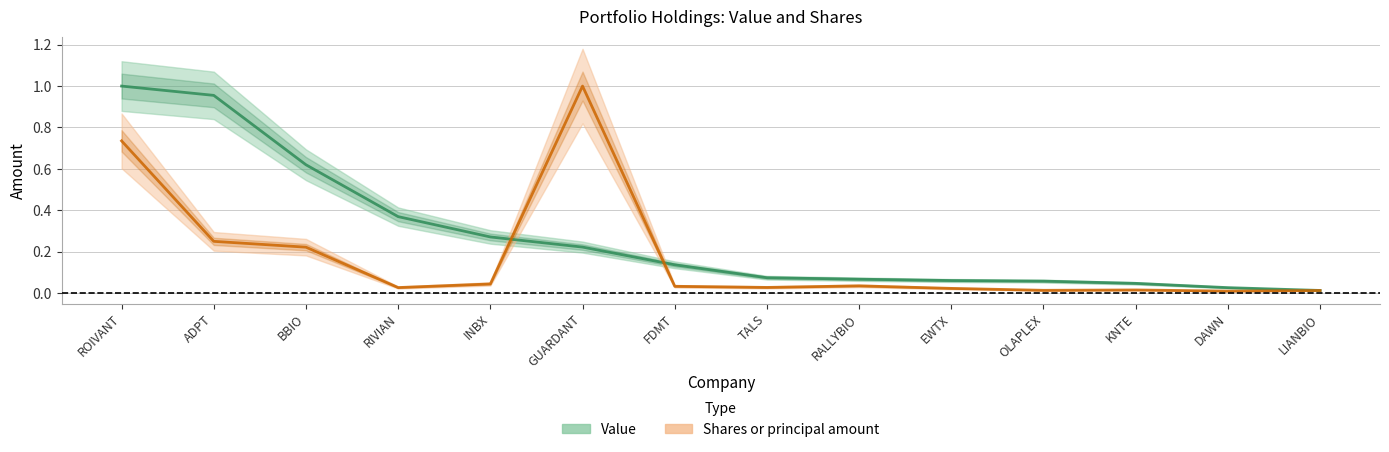

What are all the series names shown in the legend?

Value, Shares or principal amount